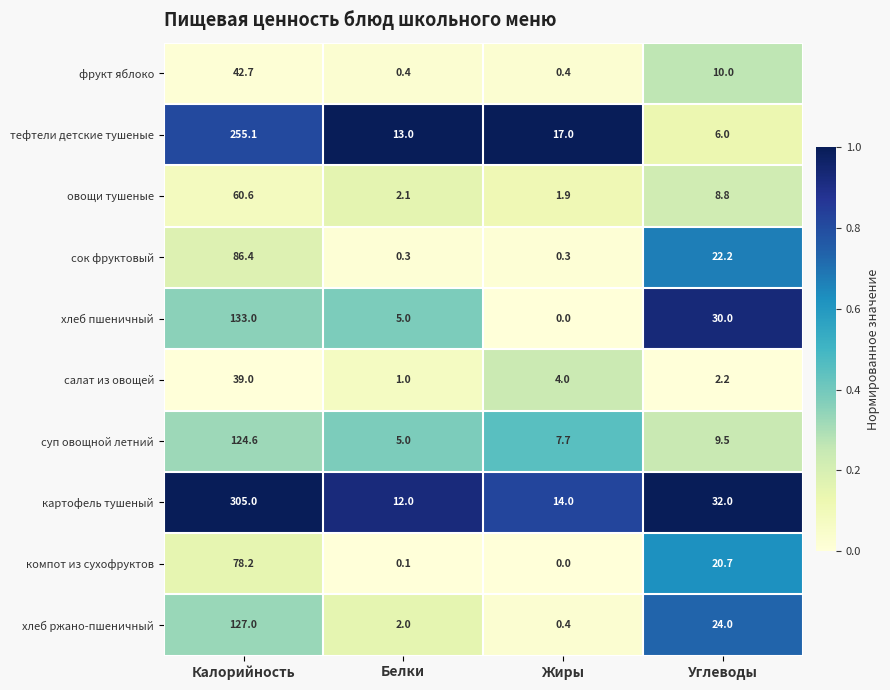

The value of картофель тушеный at Углеводы is 52.2. True or false?

False